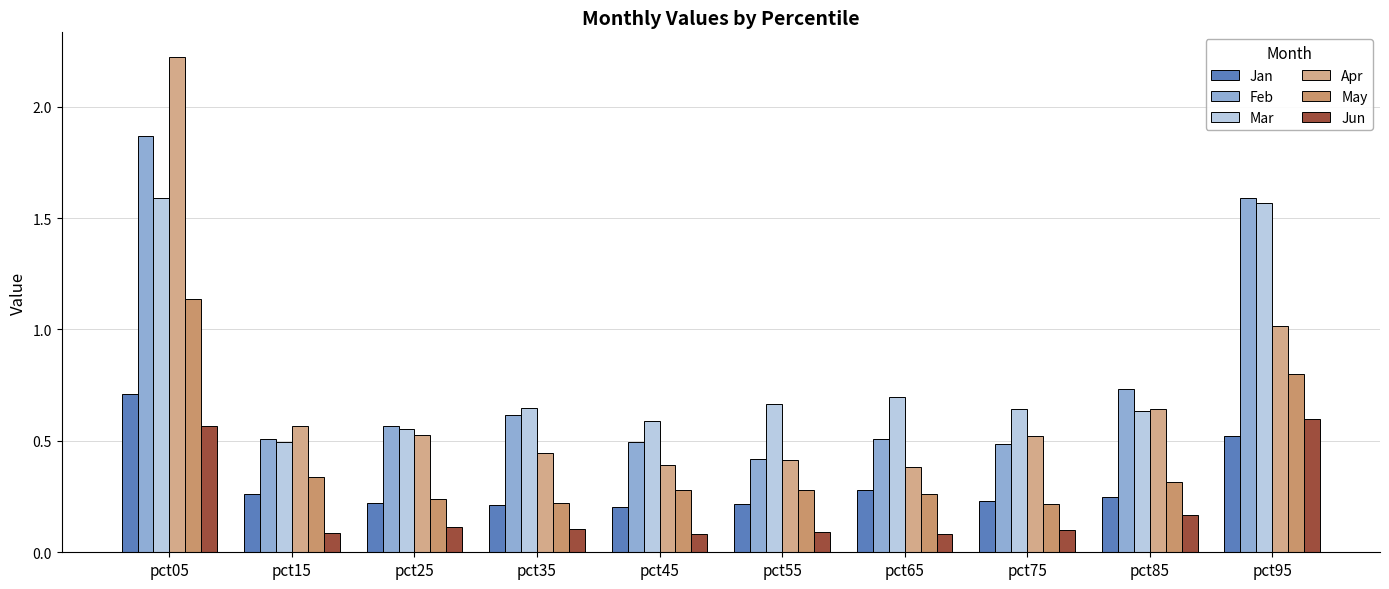

Which series has the largest total across all categories?

Mar